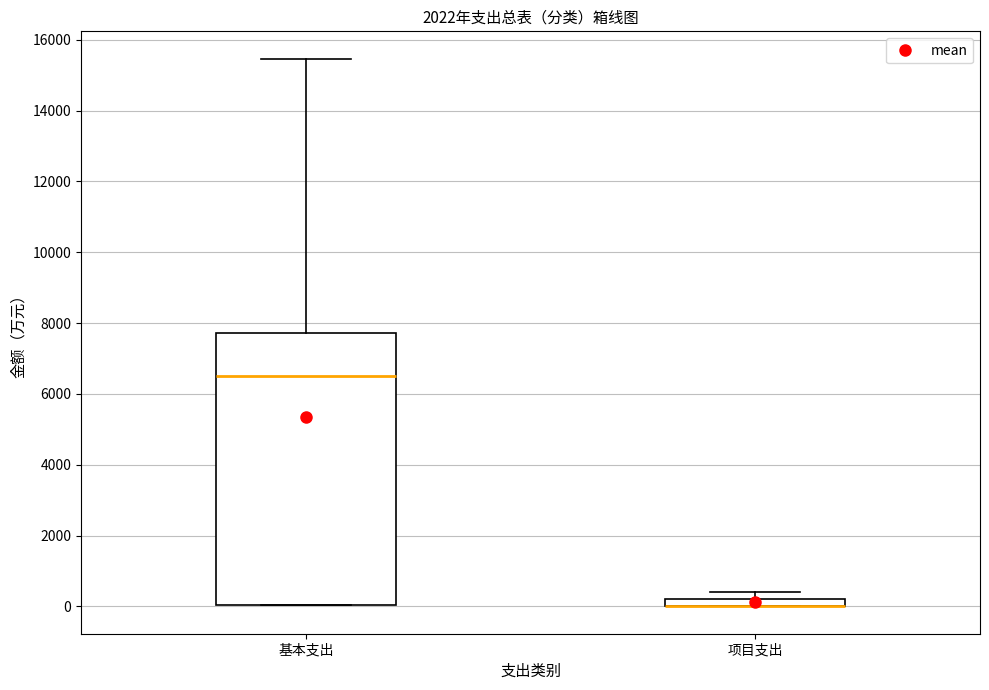

Comparing the boxes themselves (not the whiskers), which one is the tallest?

基本支出